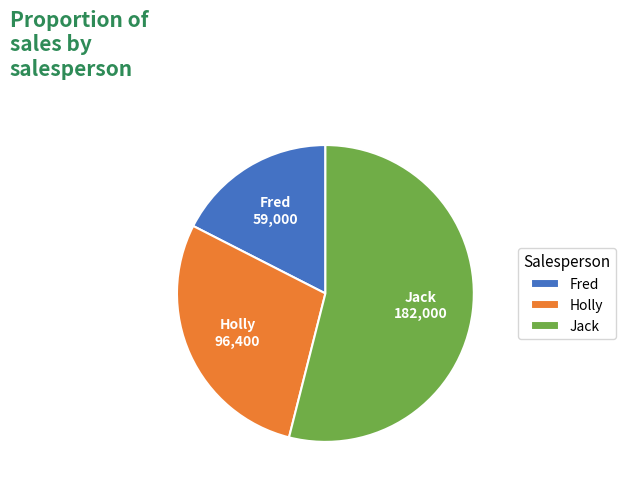

Approximately how many times larger is the value at Holly compared to Jack?

0.5